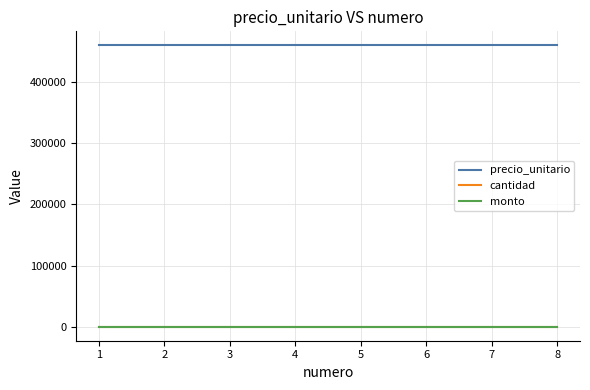

Does the chart display data point markers on the line(s)?

No